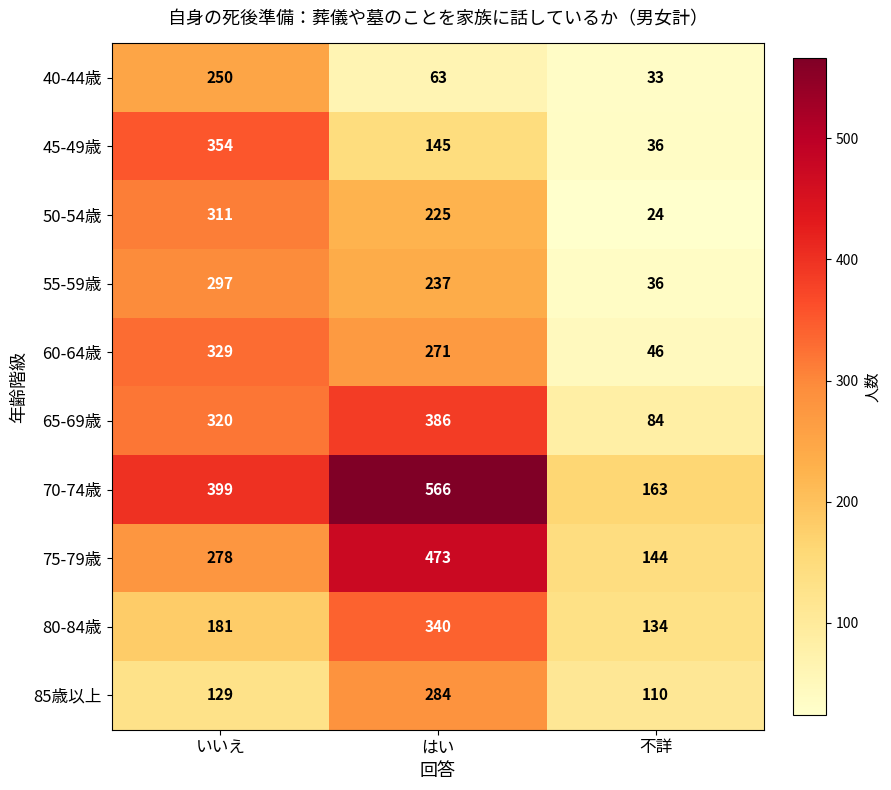

What is the average value of the 60-64歳 series?

215